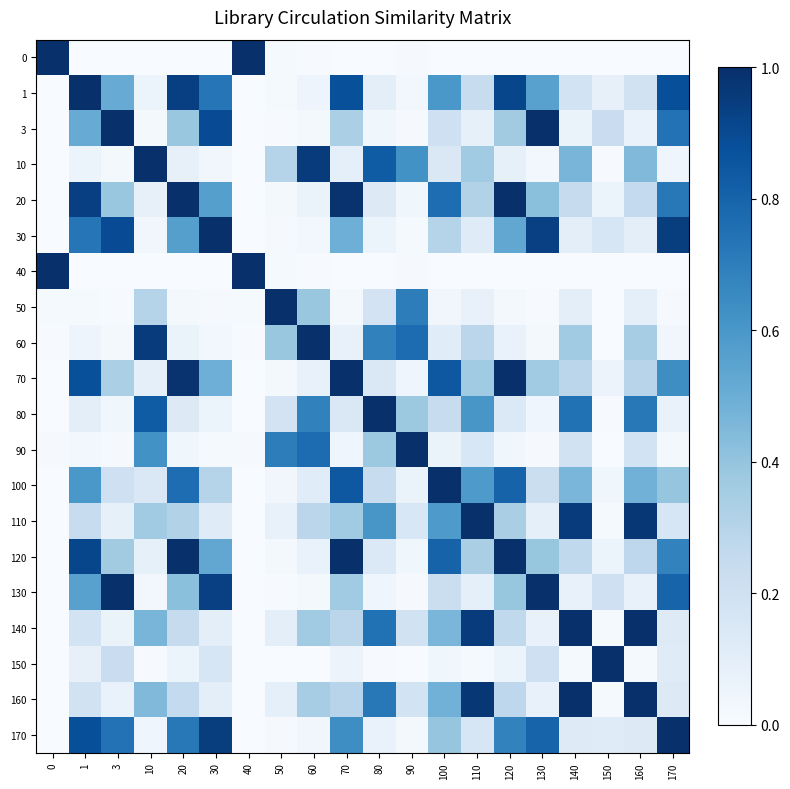

Reading right to left, transcribe all the data shown in this chart.

0: 170=0.0	160=0.0	150=0.0	140=0.0	130=0.0	120=0.0	110=0.0	100=0.0	90=0.0	80=0.0	70=0.0	60=0.0	50=0.0	40=1.0	30=0.0	20=0.0	10=0.0	3=0.0	1=0.0	0=1.0
1: 170=0.9	160=0.2	150=0.1	140=0.2	130=0.6	120=0.9	110=0.2	100=0.6	90=0.0	80=0.1	70=0.9	60=0.0	50=0.0	40=0.0	30=0.7	20=0.9	10=0.1	3=0.5	1=1.0	0=0.0
3: 170=0.7	160=0.1	150=0.2	140=0.1	130=1.0	120=0.4	110=0.1	100=0.2	90=0.0	80=0.0	70=0.3	60=0.0	50=0.0	40=0.0	30=0.9	20=0.4	10=0.0	3=1.0	1=0.5	0=0.0
10: 170=0.0	160=0.4	150=0.0	140=0.5	130=0.0	120=0.1	110=0.4	100=0.1	90=0.6	80=0.8	70=0.1	60=1.0	50=0.3	40=0.0	30=0.0	20=0.1	10=1.0	3=0.0	1=0.1	0=0.0
20: 170=0.7	160=0.3	150=0.1	140=0.2	130=0.4	120=1.0	110=0.3	100=0.8	90=0.0	80=0.1	70=1.0	60=0.1	50=0.0	40=0.0	30=0.6	20=1.0	10=0.1	3=0.4	1=0.9	0=0.0
30: 170=0.9	160=0.1	150=0.2	140=0.1	130=0.9	120=0.5	110=0.1	100=0.3	90=0.0	80=0.1	70=0.5	60=0.0	50=0.0	40=0.0	30=1.0	20=0.6	10=0.0	3=0.9	1=0.7	0=0.0
40: 170=0.0	160=0.0	150=0.0	140=0.0	130=0.0	120=0.0	110=0.0	100=0.0	90=0.0	80=0.0	70=0.0	60=0.0	50=0.0	40=1.0	30=0.0	20=0.0	10=0.0	3=0.0	1=0.0	0=1.0
50: 170=0.0	160=0.1	150=0.0	140=0.1	130=0.0	120=0.0	110=0.1	100=0.0	90=0.7	80=0.2	70=0.0	60=0.4	50=1.0	40=0.0	30=0.0	20=0.0	10=0.3	3=0.0	1=0.0	0=0.0
60: 170=0.0	160=0.3	150=0.0	140=0.4	130=0.0	120=0.1	110=0.3	100=0.1	90=0.8	80=0.7	70=0.1	60=1.0	50=0.4	40=0.0	30=0.0	20=0.1	10=1.0	3=0.0	1=0.0	0=0.0
70: 170=0.6	160=0.3	150=0.1	140=0.3	130=0.4	120=1.0	110=0.4	100=0.8	90=0.0	80=0.1	70=1.0	60=0.1	50=0.0	40=0.0	30=0.5	20=1.0	10=0.1	3=0.3	1=0.9	0=0.0
80: 170=0.1	160=0.7	150=0.0	140=0.7	130=0.0	120=0.1	110=0.6	100=0.2	90=0.4	80=1.0	70=0.1	60=0.7	50=0.2	40=0.0	30=0.1	20=0.1	10=0.8	3=0.0	1=0.1	0=0.0
90: 170=0.0	160=0.2	150=0.0	140=0.2	130=0.0	120=0.0	110=0.2	100=0.1	90=1.0	80=0.4	70=0.0	60=0.8	50=0.7	40=0.0	30=0.0	20=0.0	10=0.6	3=0.0	1=0.0	0=0.0
100: 170=0.4	160=0.5	150=0.0	140=0.5	130=0.2	120=0.8	110=0.6	100=1.0	90=0.1	80=0.2	70=0.8	60=0.1	50=0.0	40=0.0	30=0.3	20=0.8	10=0.1	3=0.2	1=0.6	0=0.0
110: 170=0.2	160=1.0	150=0.0	140=1.0	130=0.1	120=0.3	110=1.0	100=0.6	90=0.2	80=0.6	70=0.4	60=0.3	50=0.1	40=0.0	30=0.1	20=0.3	10=0.4	3=0.1	1=0.2	0=0.0
120: 170=0.7	160=0.3	150=0.1	140=0.3	130=0.4	120=1.0	110=0.3	100=0.8	90=0.0	80=0.1	70=1.0	60=0.1	50=0.0	40=0.0	30=0.5	20=1.0	10=0.1	3=0.4	1=0.9	0=0.0
130: 170=0.8	160=0.1	150=0.2	140=0.1	130=1.0	120=0.4	110=0.1	100=0.2	90=0.0	80=0.0	70=0.4	60=0.0	50=0.0	40=0.0	30=0.9	20=0.4	10=0.0	3=1.0	1=0.6	0=0.0
140: 170=0.1	160=1.0	150=0.0	140=1.0	130=0.1	120=0.3	110=1.0	100=0.5	90=0.2	80=0.7	70=0.3	60=0.4	50=0.1	40=0.0	30=0.1	20=0.2	10=0.5	3=0.1	1=0.2	0=0.0
150: 170=0.1	160=0.0	150=1.0	140=0.0	130=0.2	120=0.1	110=0.0	100=0.0	90=0.0	80=0.0	70=0.1	60=0.0	50=0.0	40=0.0	30=0.2	20=0.1	10=0.0	3=0.2	1=0.1	0=0.0
160: 170=0.1	160=1.0	150=0.0	140=1.0	130=0.1	120=0.3	110=1.0	100=0.5	90=0.2	80=0.7	70=0.3	60=0.3	50=0.1	40=0.0	30=0.1	20=0.3	10=0.4	3=0.1	1=0.2	0=0.0
170: 170=1.0	160=0.1	150=0.1	140=0.1	130=0.8	120=0.7	110=0.2	100=0.4	90=0.0	80=0.1	70=0.6	60=0.0	50=0.0	40=0.0	30=0.9	20=0.7	10=0.0	3=0.7	1=0.9	0=0.0